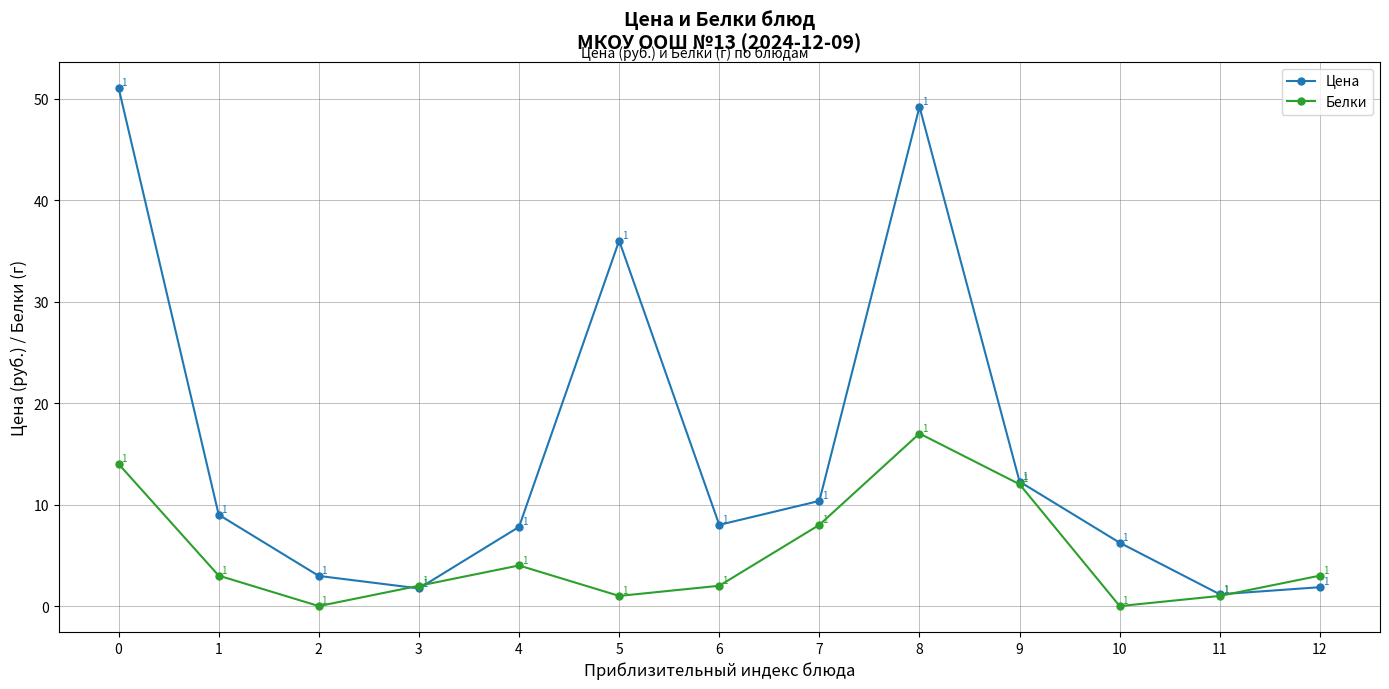

What is the difference between the highest and lowest values at 5?

35.0